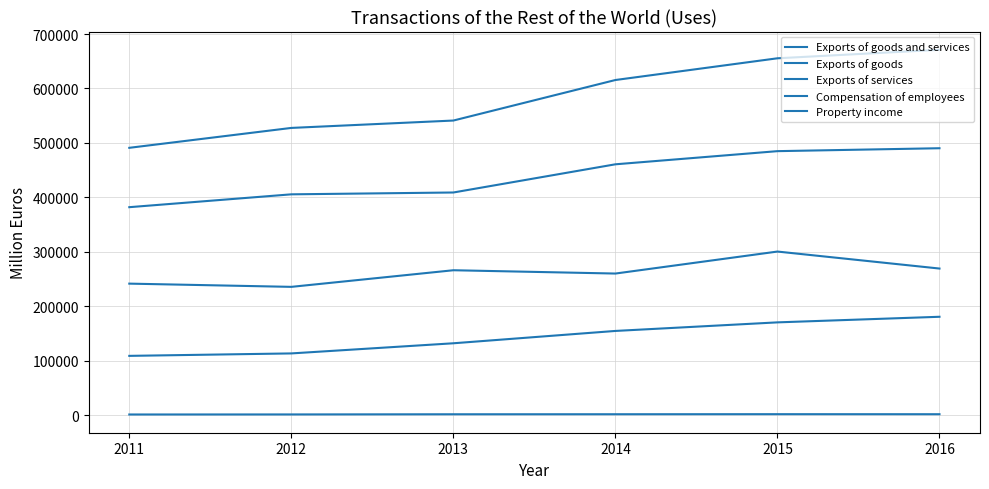

Reading left to right, what are all the values shown in this chart?

Exports of goods and services: 491041	527581	541129	615553	655439	671077
Exports of goods: 382032	405627	409005	460770	484921	490287
Exports of services: 109009	113503	132124	154783	170518	180790
Compensation of employees: 1366	1464	1766	1825	1933	1857
Property income: 241647	235721	266236	260170	300547	269350